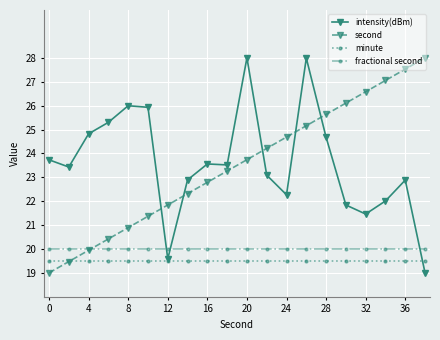

Which series ends up on top after the final intersection of intensity(dBm) and second?

second